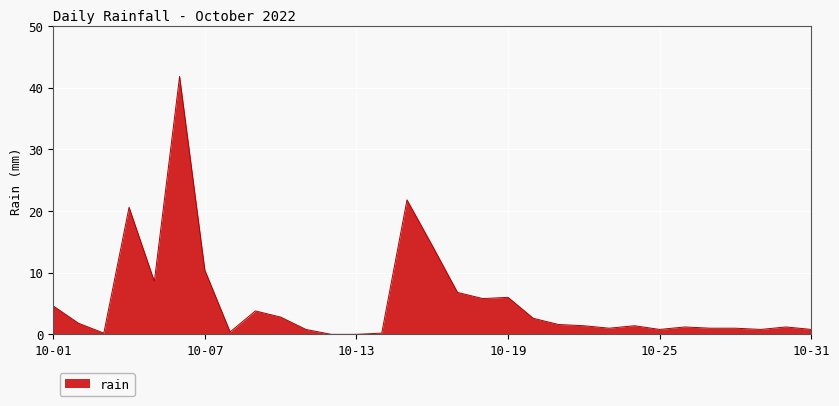

What is the greatest value displayed?

41.8